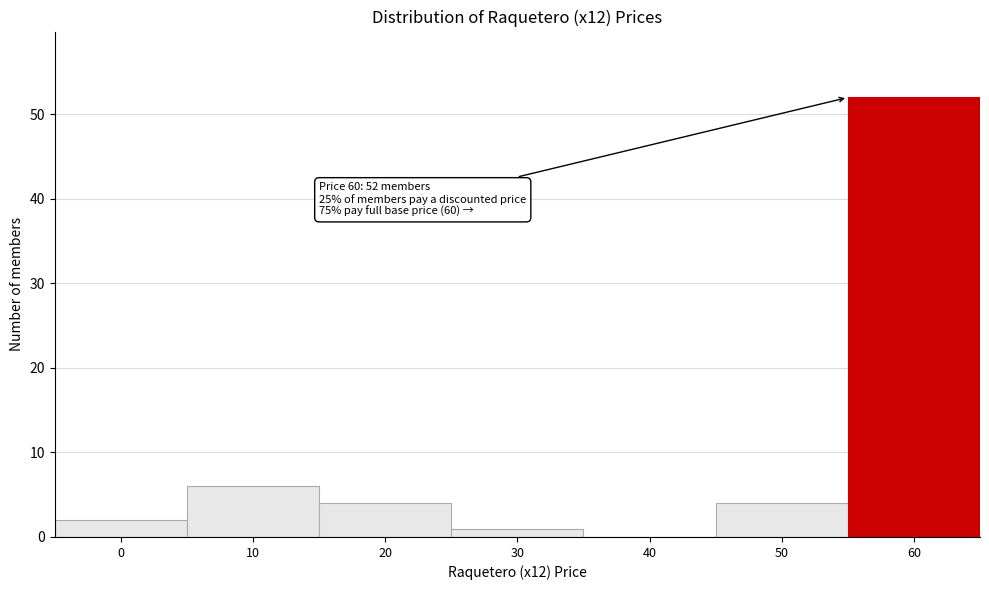

Reading right to left, list all the values displayed in this chart.

60=52	50=4	40=0	30=1	20=4	10=6	0=2